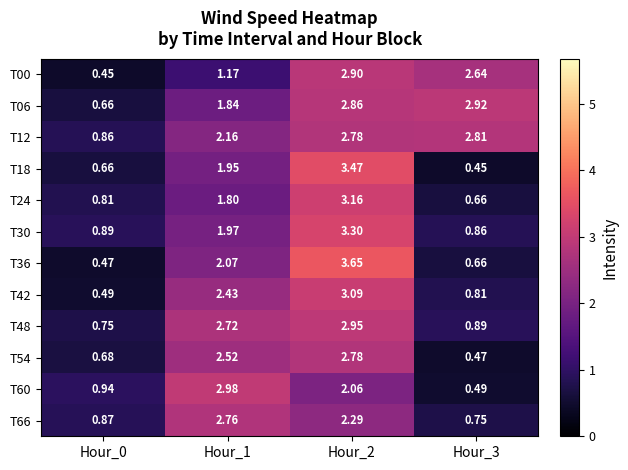

How many series are shown in this chart?

12